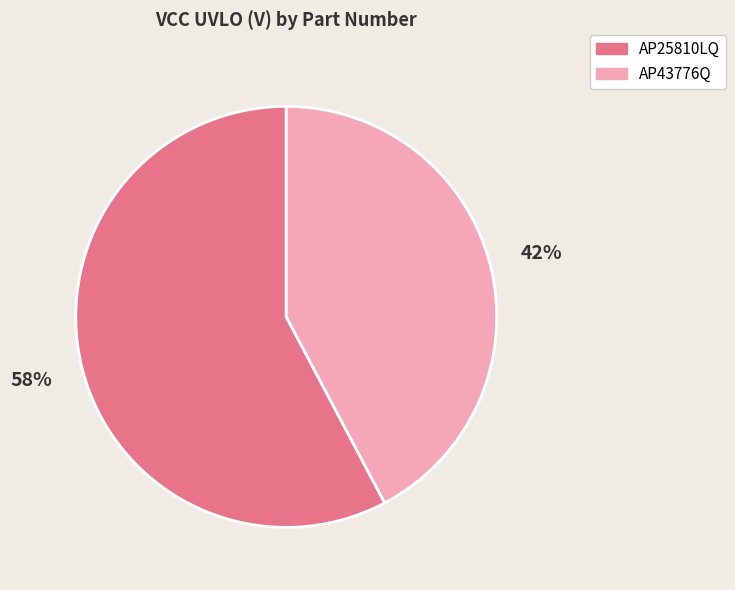

What is the largest slice in the pie chart?

AP25810LQ